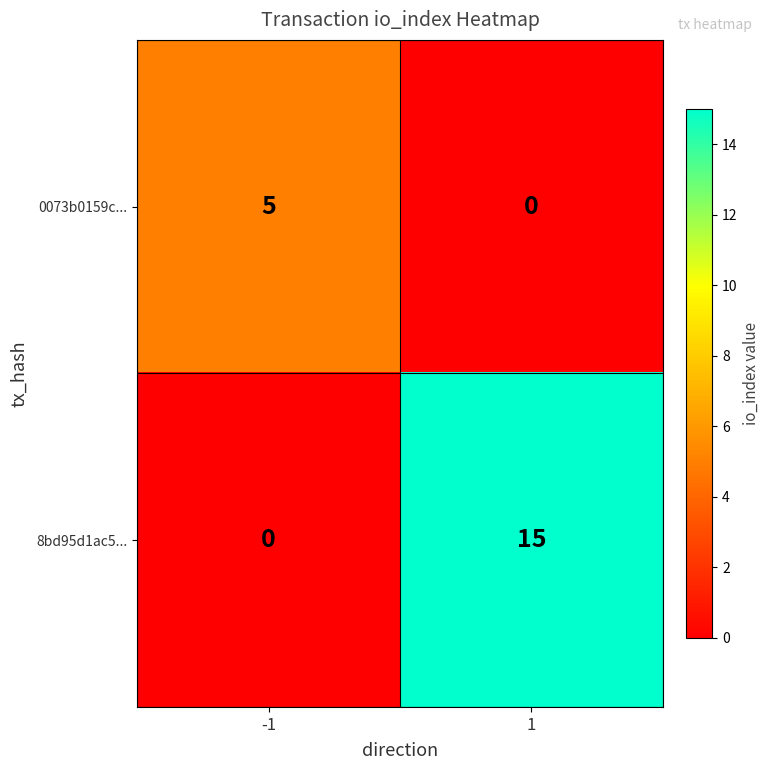

What is the maximum value shown in the chart?

15